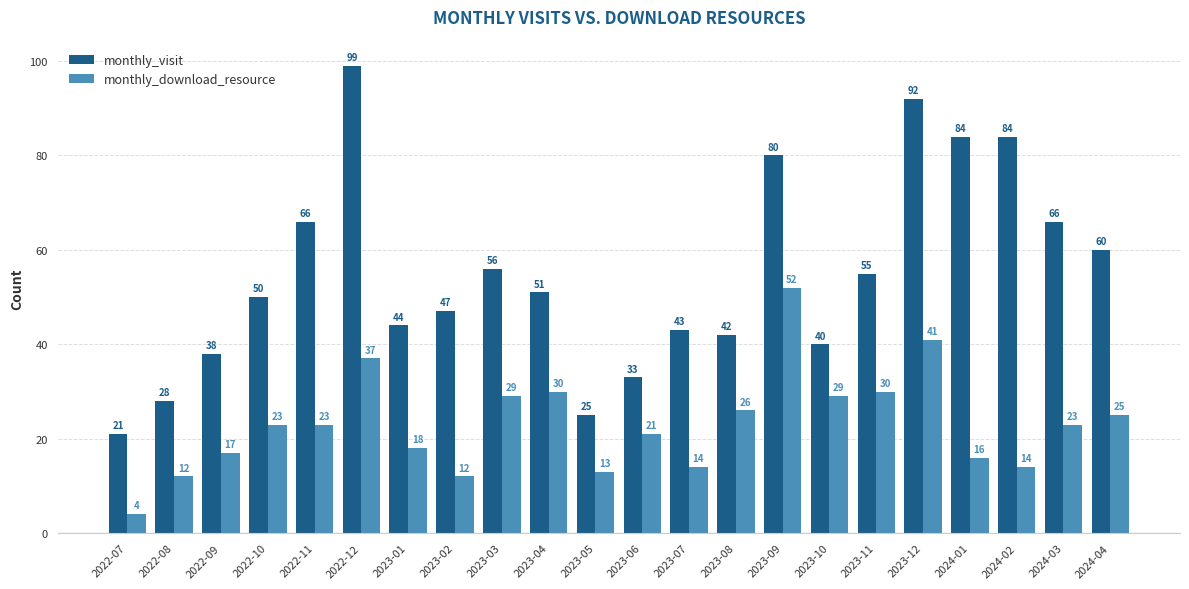

Reading left to right, extract all data points from this chart.

monthly_visit: 2022-07=21	2022-08=28	2022-09=38	2022-10=50	2022-11=66	2022-12=99	2023-01=44	2023-02=47	2023-03=56	2023-04=51	2023-05=25	2023-06=33	2023-07=43	2023-08=42	2023-09=80	2023-10=40	2023-11=55	2023-12=92	2024-01=84	2024-02=84	2024-03=66	2024-04=60
monthly_download_resource: 2022-07=4	2022-08=12	2022-09=17	2022-10=23	2022-11=23	2022-12=37	2023-01=18	2023-02=12	2023-03=29	2023-04=30	2023-05=13	2023-06=21	2023-07=14	2023-08=26	2023-09=52	2023-10=29	2023-11=30	2023-12=41	2024-01=16	2024-02=14	2024-03=23	2024-04=25